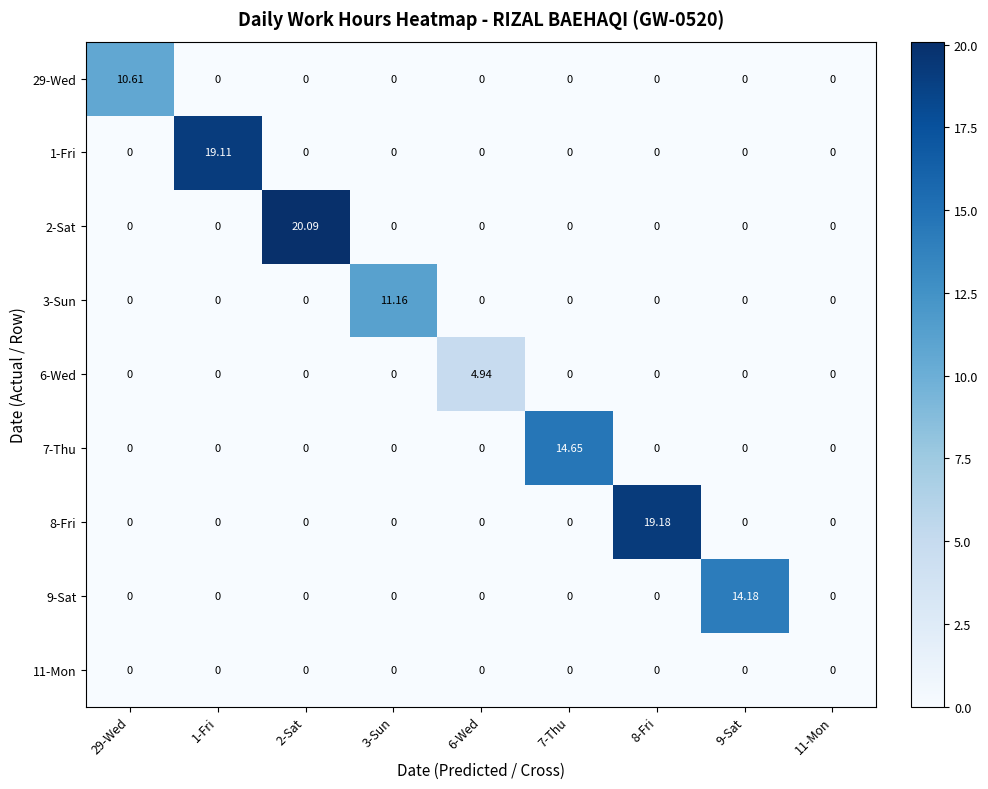

How many data points does each series have?

9